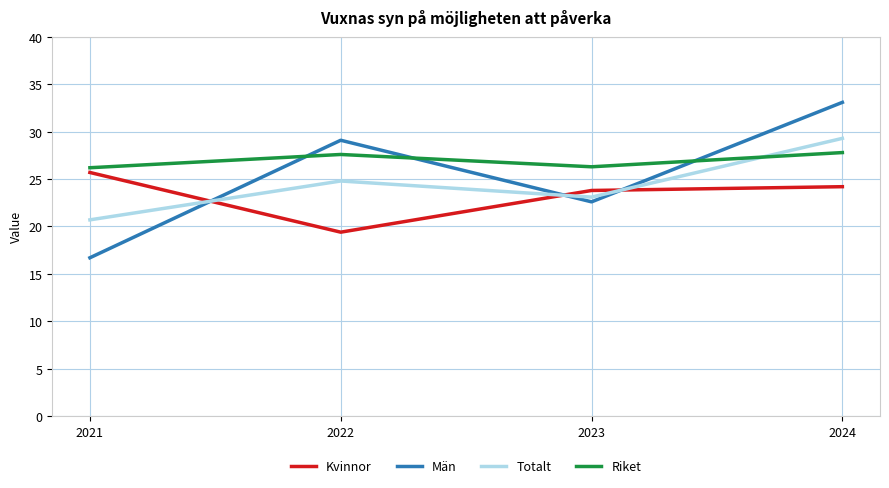

What is the sum of the Kvinnor values at 2021 and 2022?

45.1